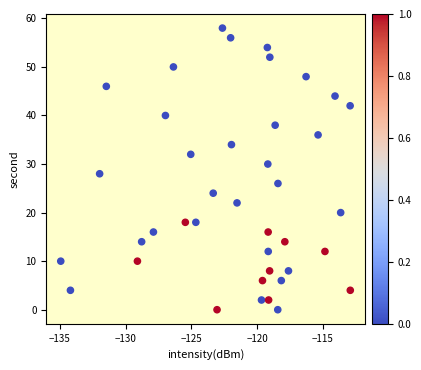

What is the range of Y values (max minus min)?

58